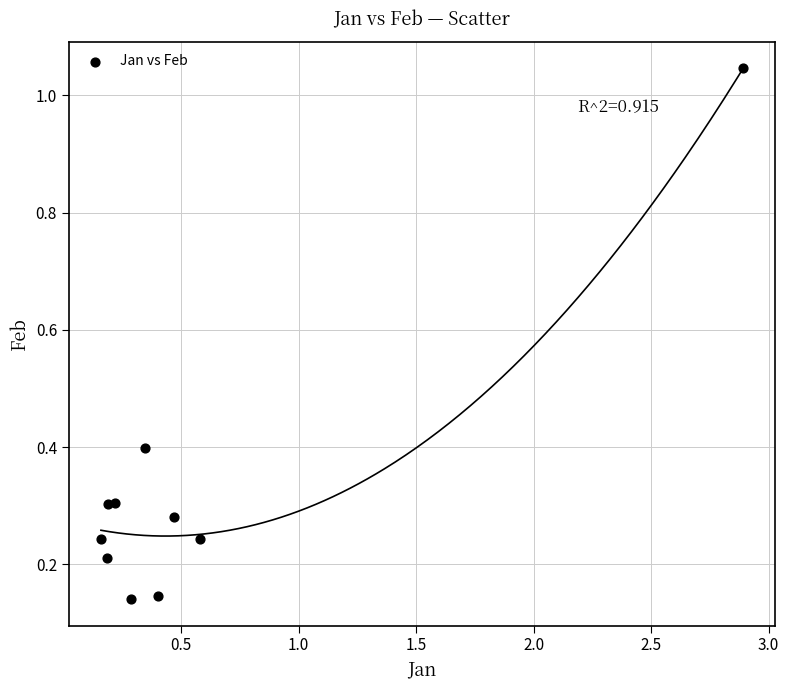

What is the range of X values (max minus min)?

2.7